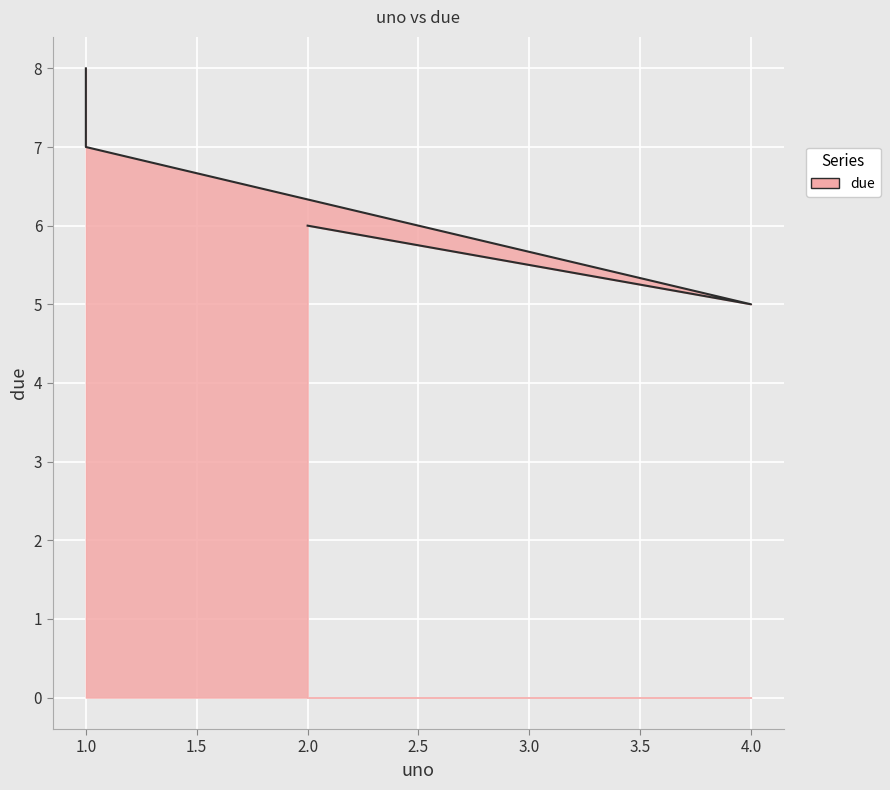

What is the approximate value at 1?

8